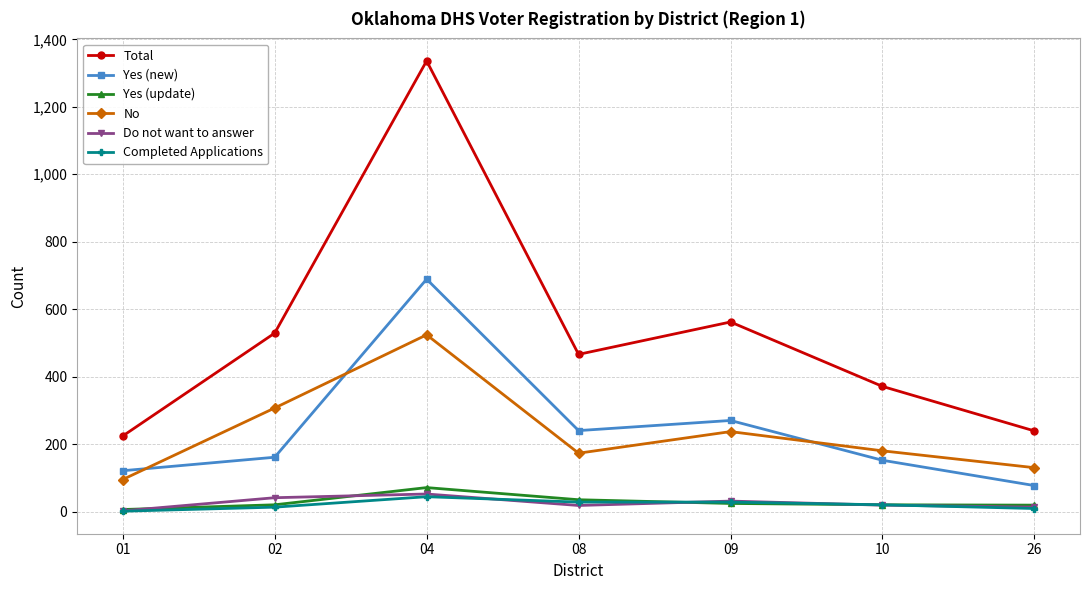

What is the difference between the maximum and minimum values in the Yes (new) series?

612